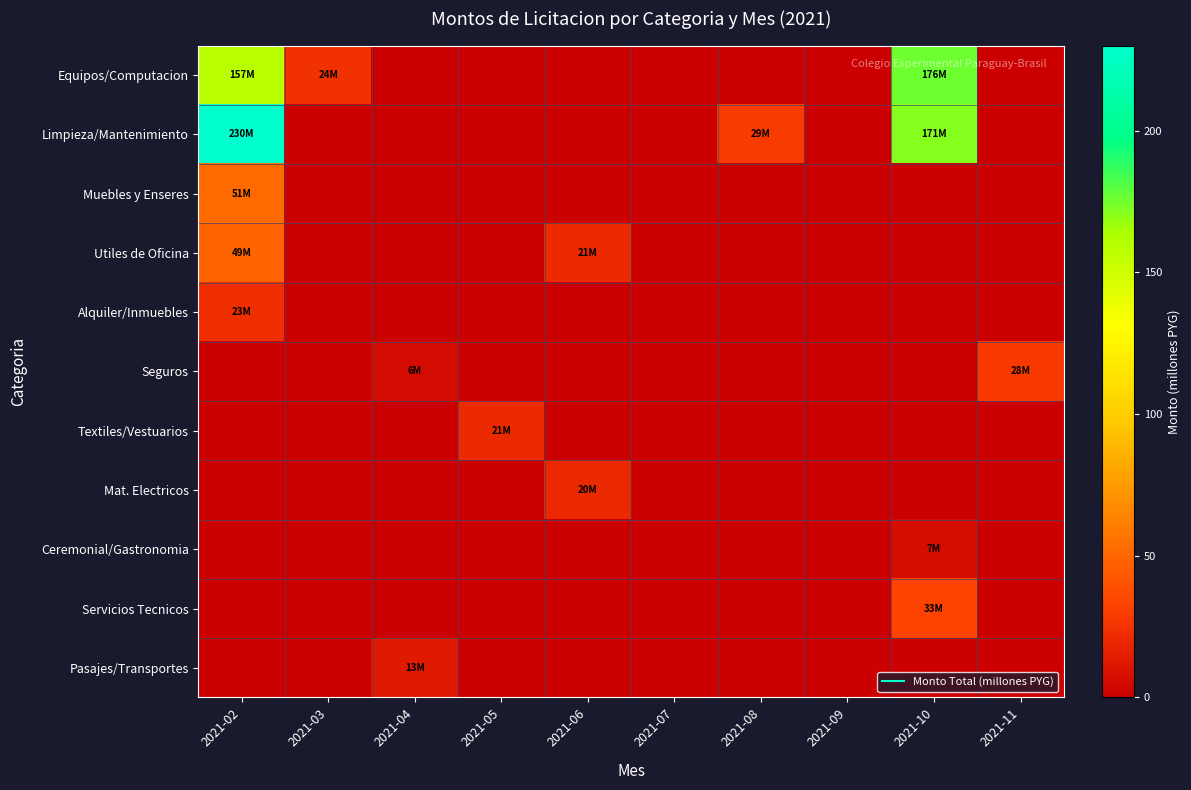

What is the total value across all series at 2021-10?

386.3